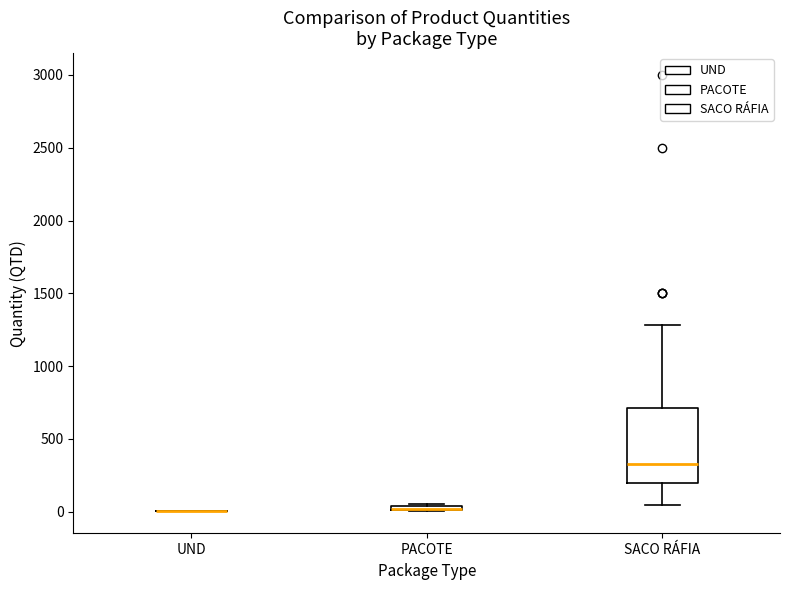

Where is the lower edge of the box for SACO RÁFIA on the y-axis? The values are not printed on the chart, so give them approximately, as read against the axis.

200